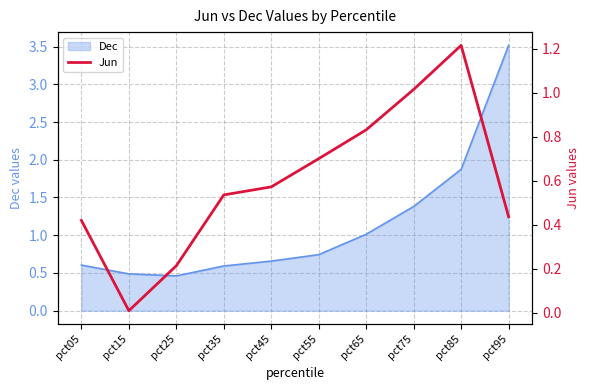

The Dec series shows 0.2 at pct25. True or false?

False